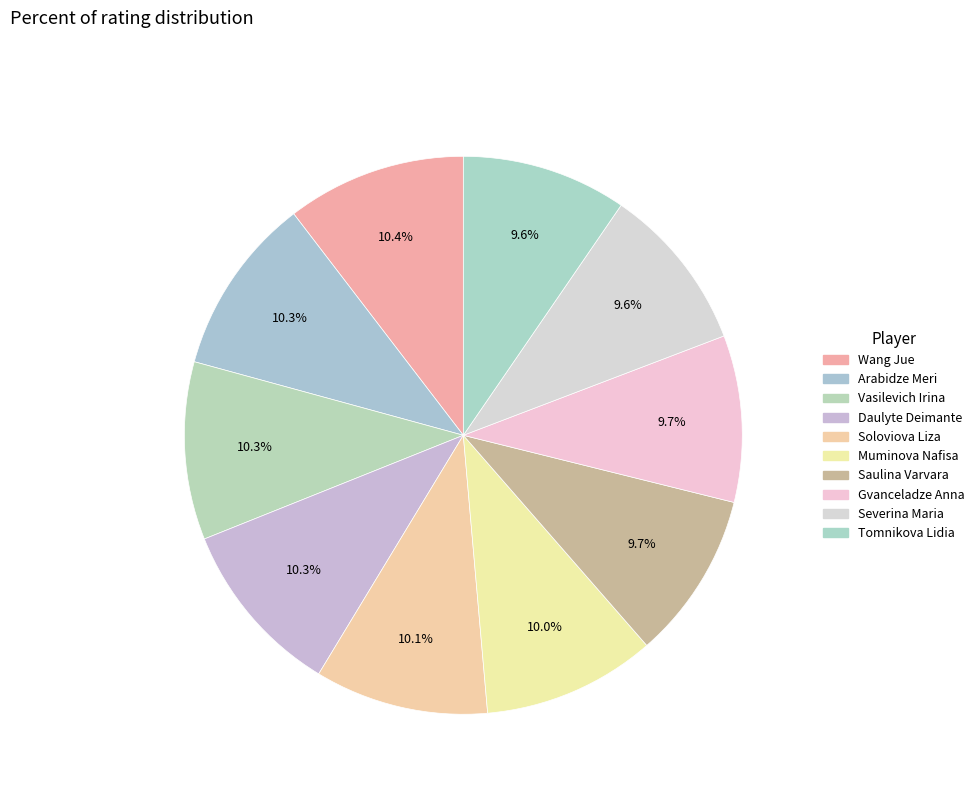

To the nearest percent, what is the difference between the largest and smallest slice percentages?

1%